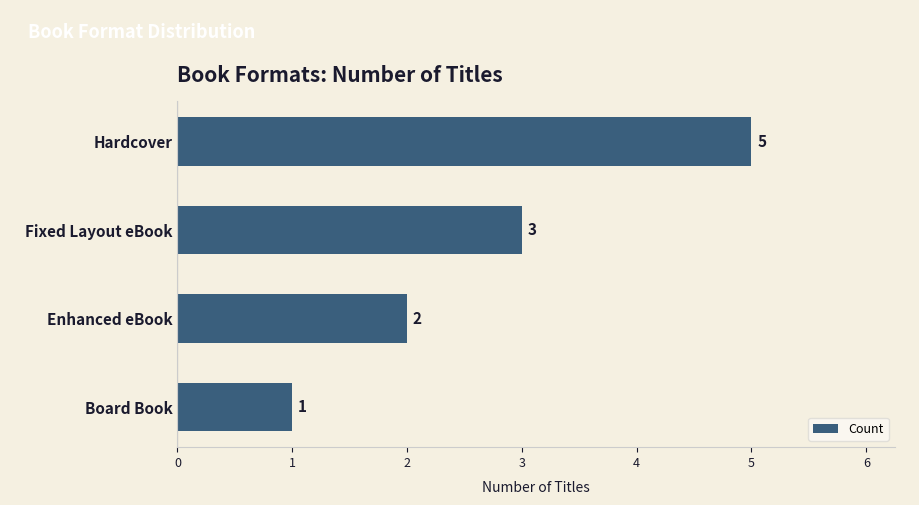

What is the greatest value displayed?

5